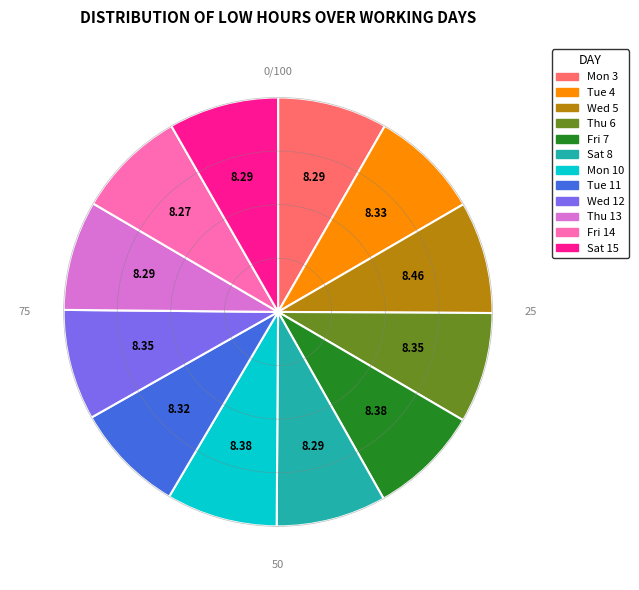

What is the ratio of the value at Tue 11 to the value at Wed 12?

1.0